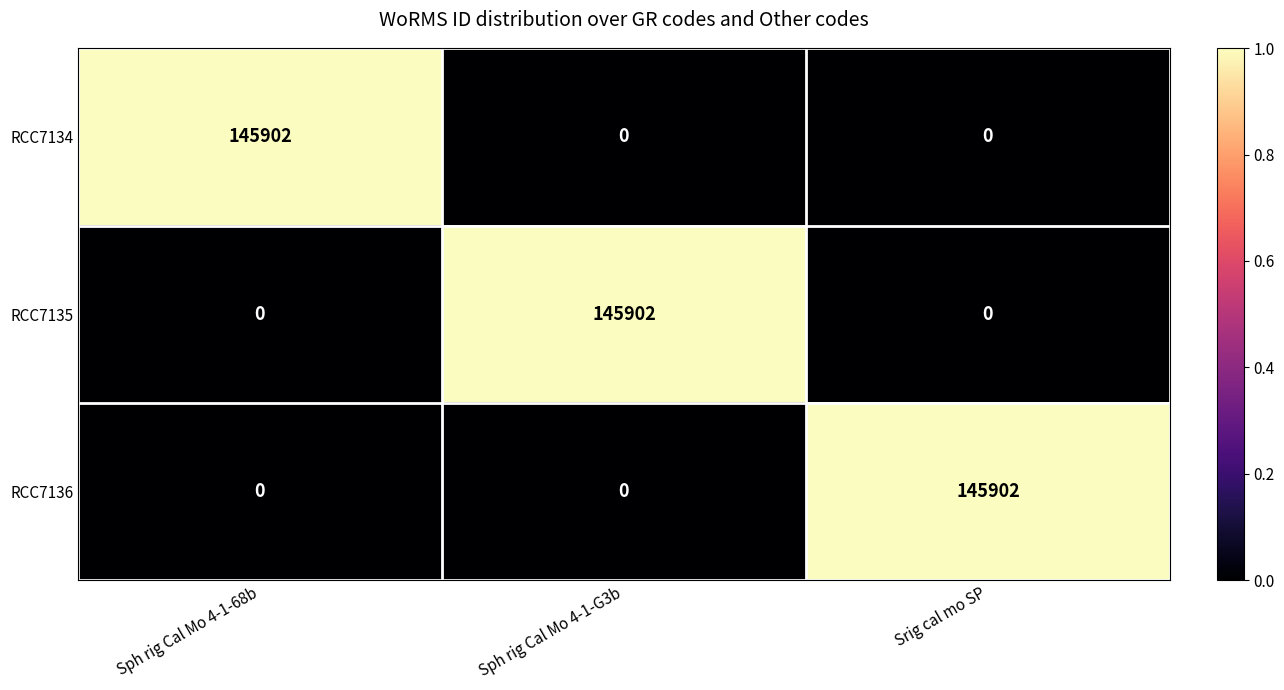

Reading left to right, transcribe all the data shown in this chart.

RCC7134: 145902	0	0
RCC7135: 0	145902	0
RCC7136: 0	0	145902